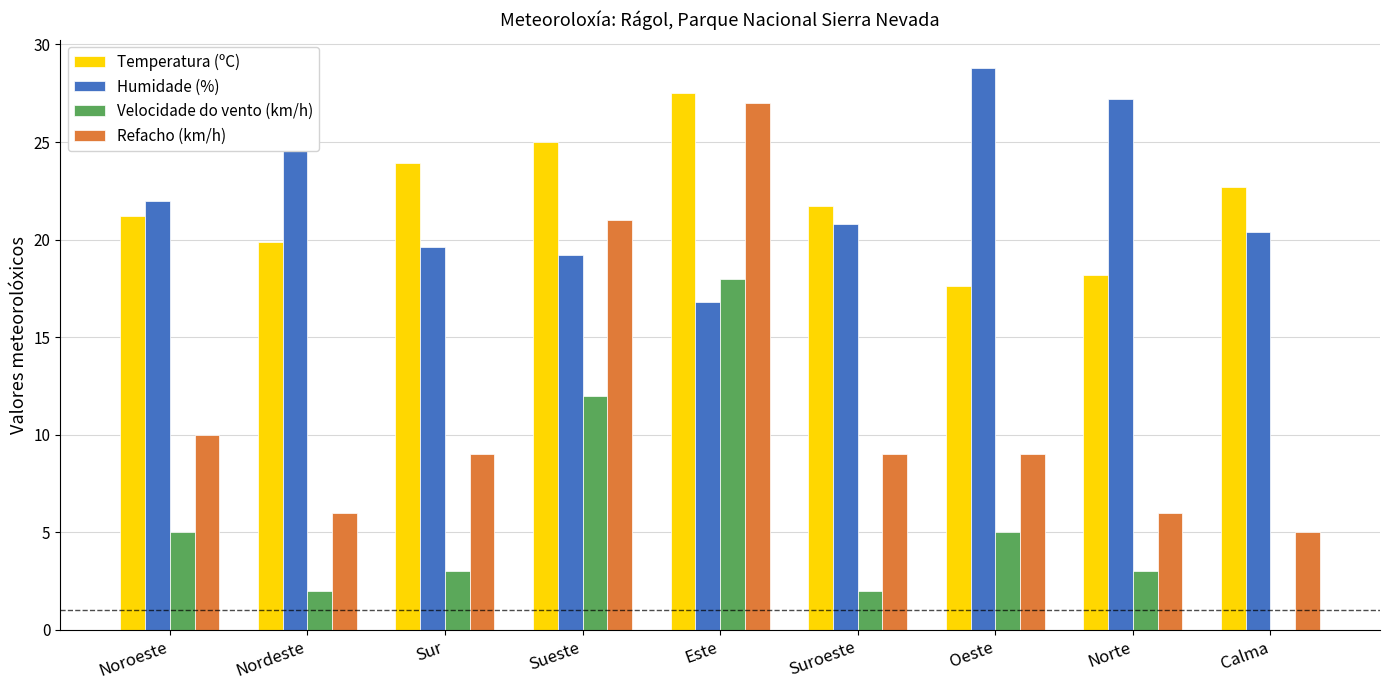

What is the sum of the Humidade (%) values at Calma and Este?

37.2